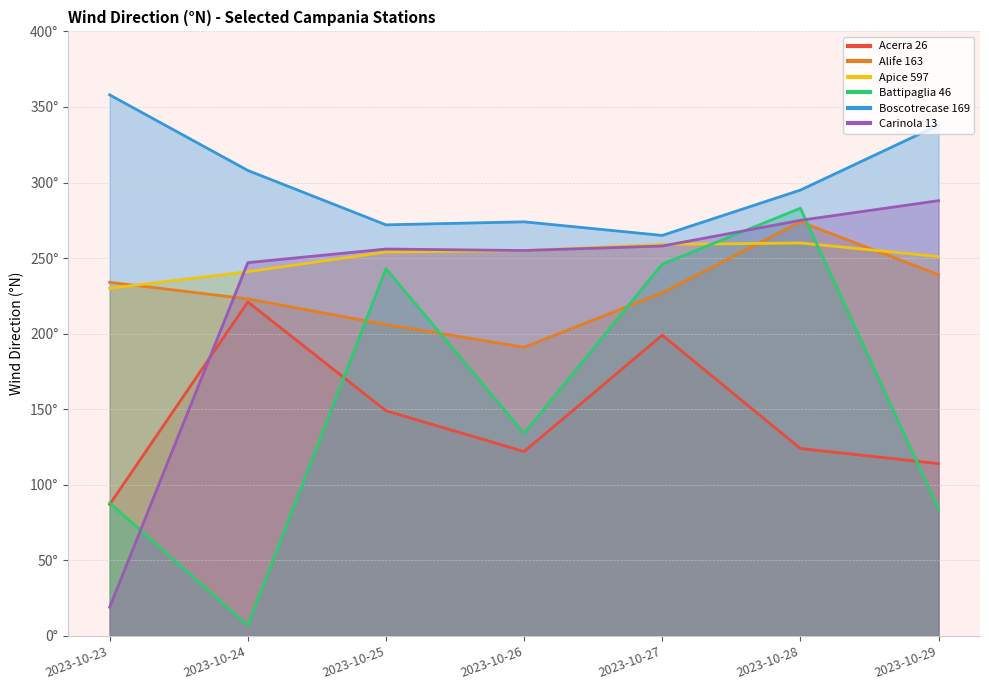

Count the number of data series in this chart.

6